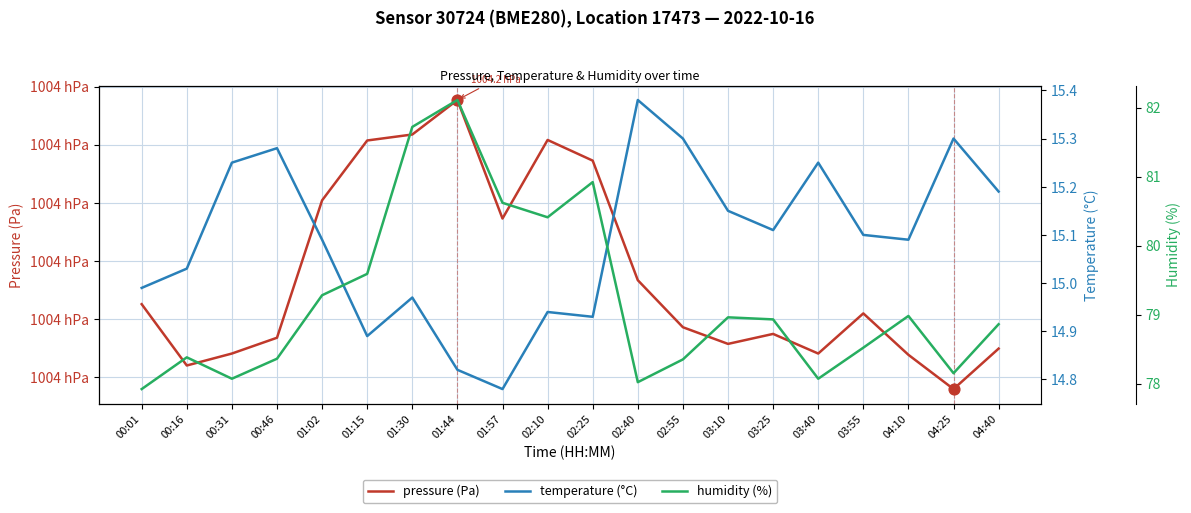

Which series contains the lowest Y value?

temperature (°C)